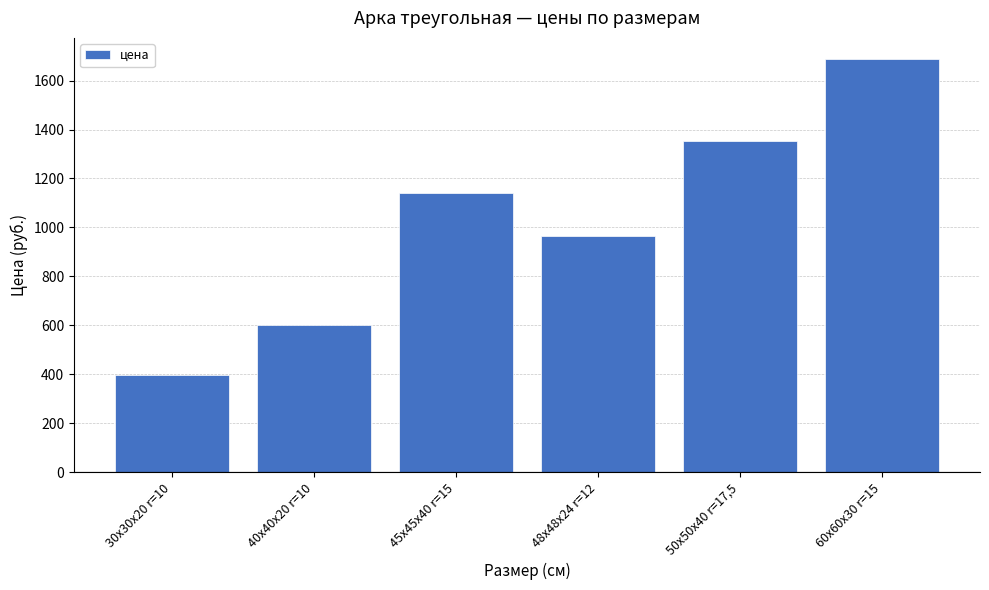

How many series are shown in this chart?

1